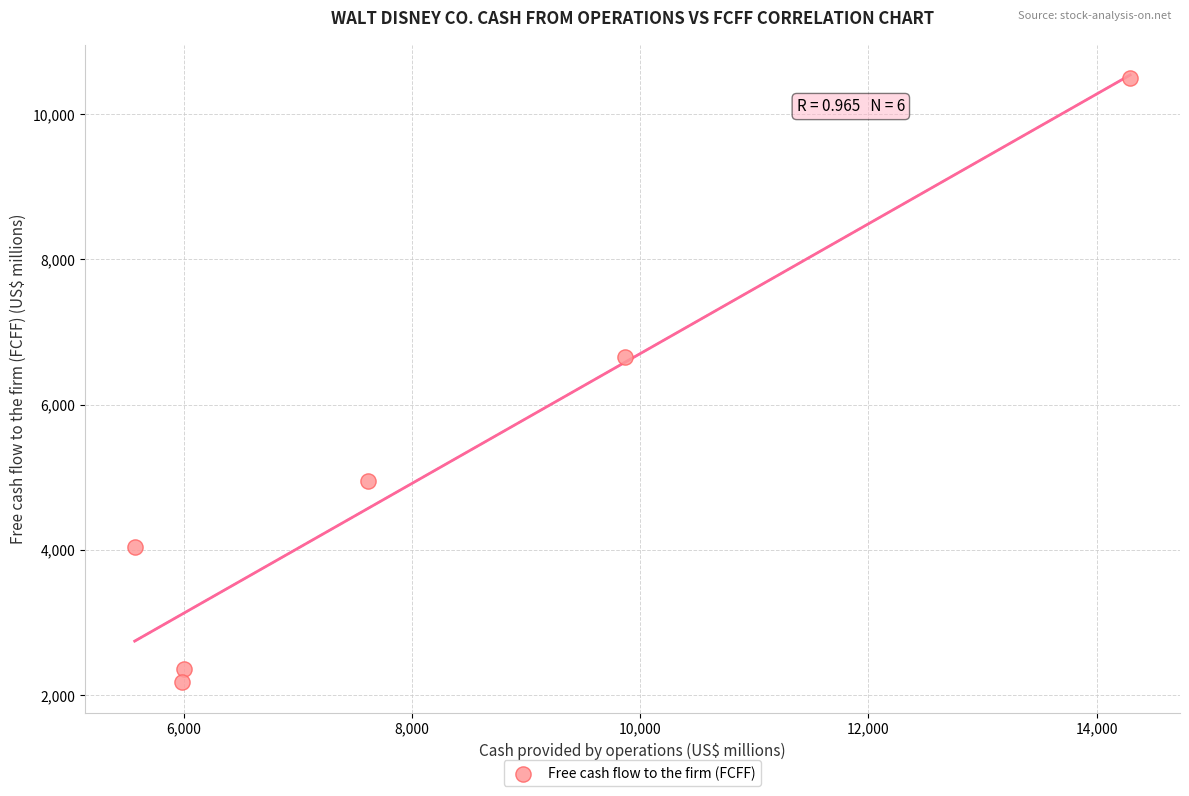

What Y value in the scatter plot is closest to 6338?

6657